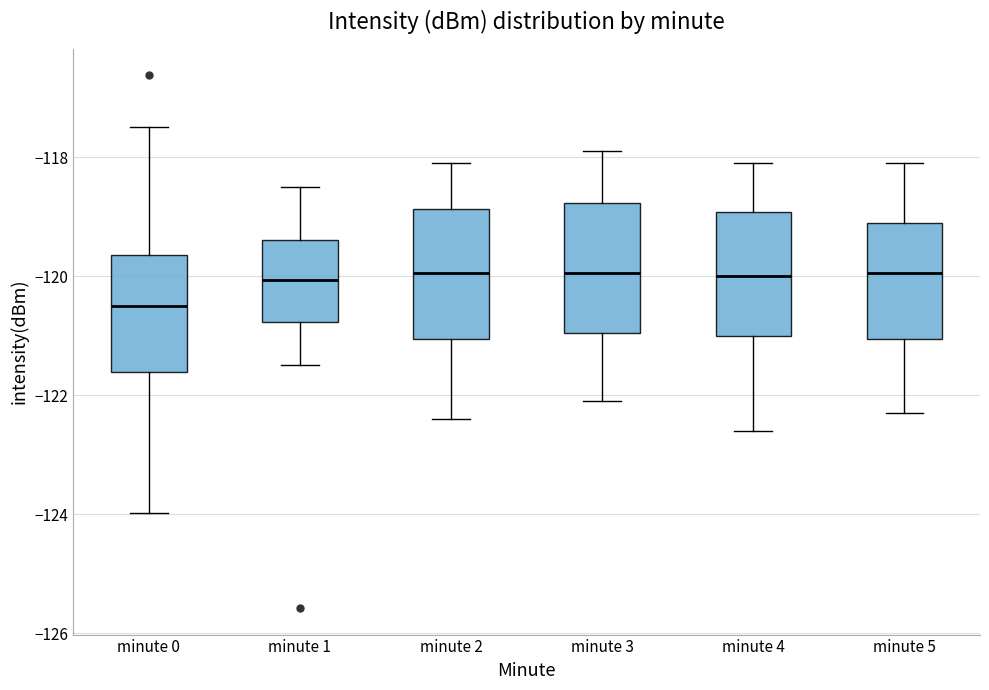

Reading left to right, read every box against the y-axis: the position of its median line, the range the box covers, and the ends of its whiskers. The values are not printed on the chart, so give them approximately, as read against the axis.

minute 0: median -120.4, box -121.6 to -119.6, whiskers -124.0 to -117.4
minute 1: median -120.0, box -120.8 to -119.4, whiskers -121.4 to -118.4
minute 2: median -120.0, box -121.0 to -118.8, whiskers -122.4 to -118.0
minute 3: median -120.0, box -121.0 to -118.8, whiskers -122.0 to -117.8
minute 4: median -120.0, box -121.0 to -119.0, whiskers -122.6 to -118.0
minute 5: median -120.0, box -121.0 to -119.0, whiskers -122.2 to -118.0